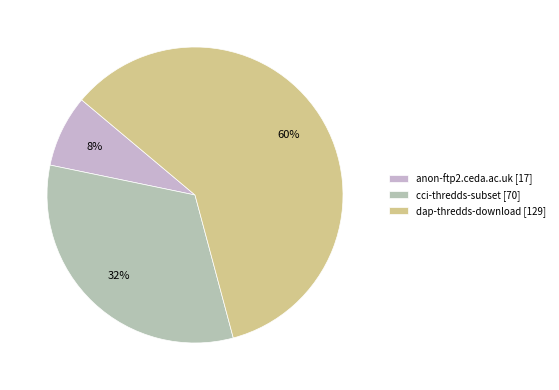

To the nearest percent, what percentage of the pie is cci-thredds-subset?

32%